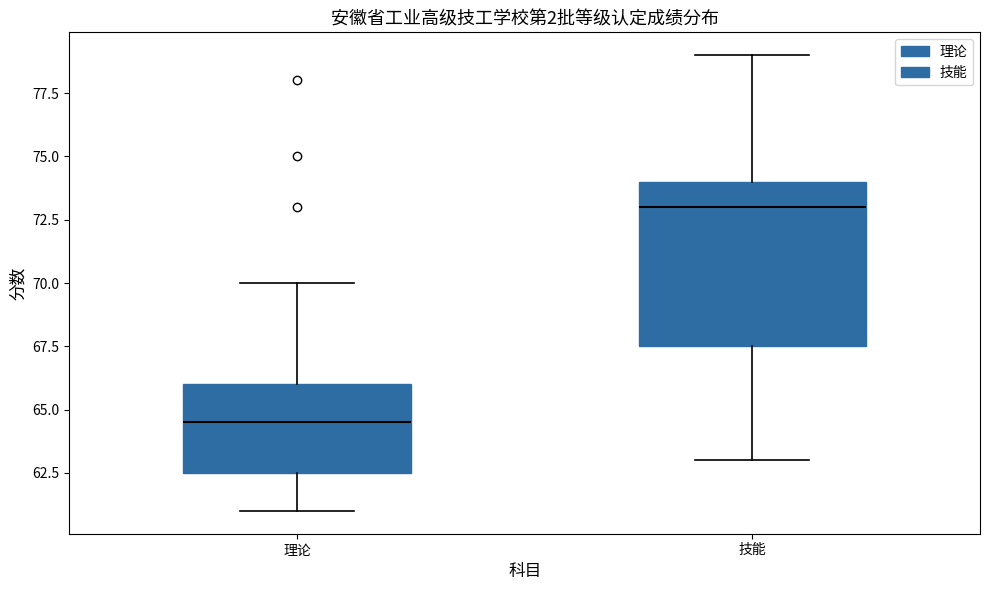

Reading left to right, read every box against the y-axis: the position of its median line, the range the box covers, and the ends of its whiskers. The values are not printed on the chart, so give them approximately, as read against the axis.

理论: median 64.5, box 62.5 to 66.0, whiskers 61.0 to 70.0
技能: median 73.0, box 67.5 to 74.0, whiskers 63.0 to 79.0